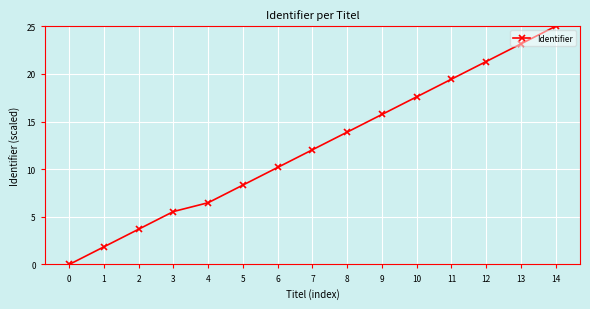

Rank the categories by value from lowest to highest.

0, 1, 2, 3, 4, 5, 6, 7, 8, 9, 10, 11, 12, 13, 14